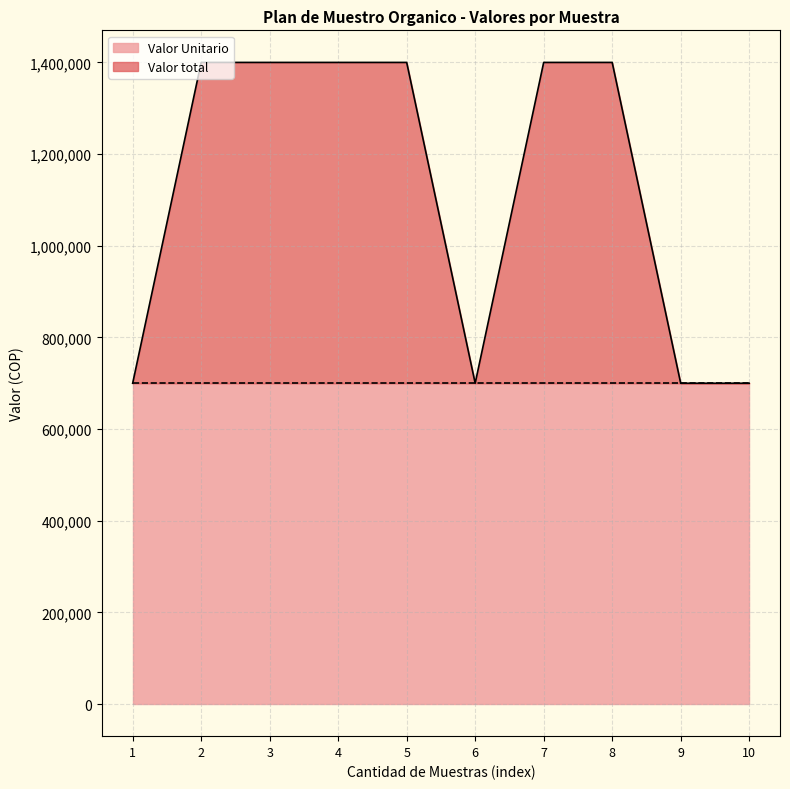

Reading left to right, what are all the values shown in this chart?

700000	1400000	1400000	1400000	1400000	700000	1400000	1400000	700000	700000